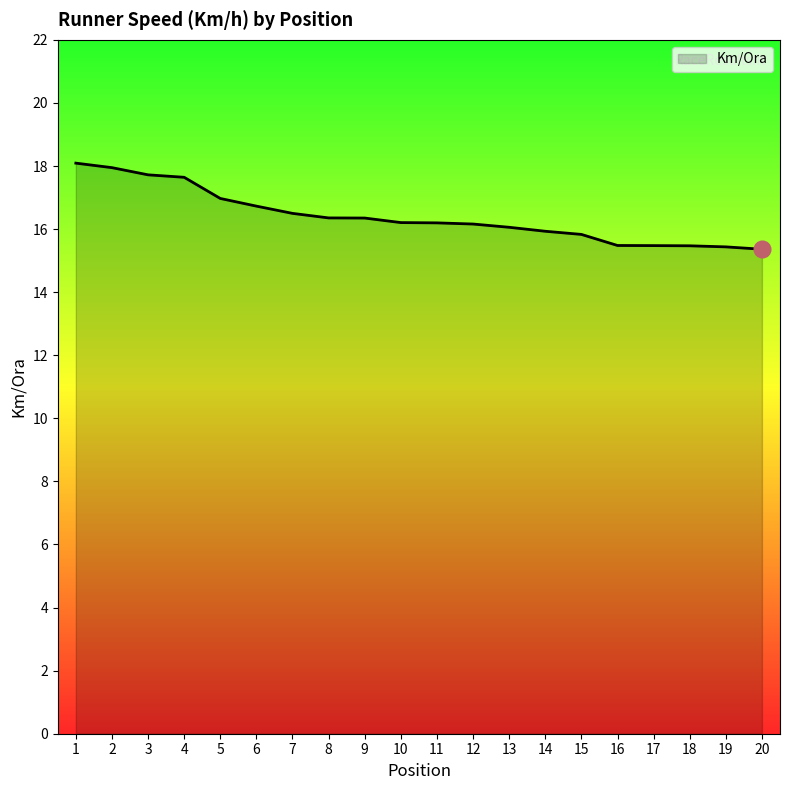

What is the greatest value displayed?

18.1